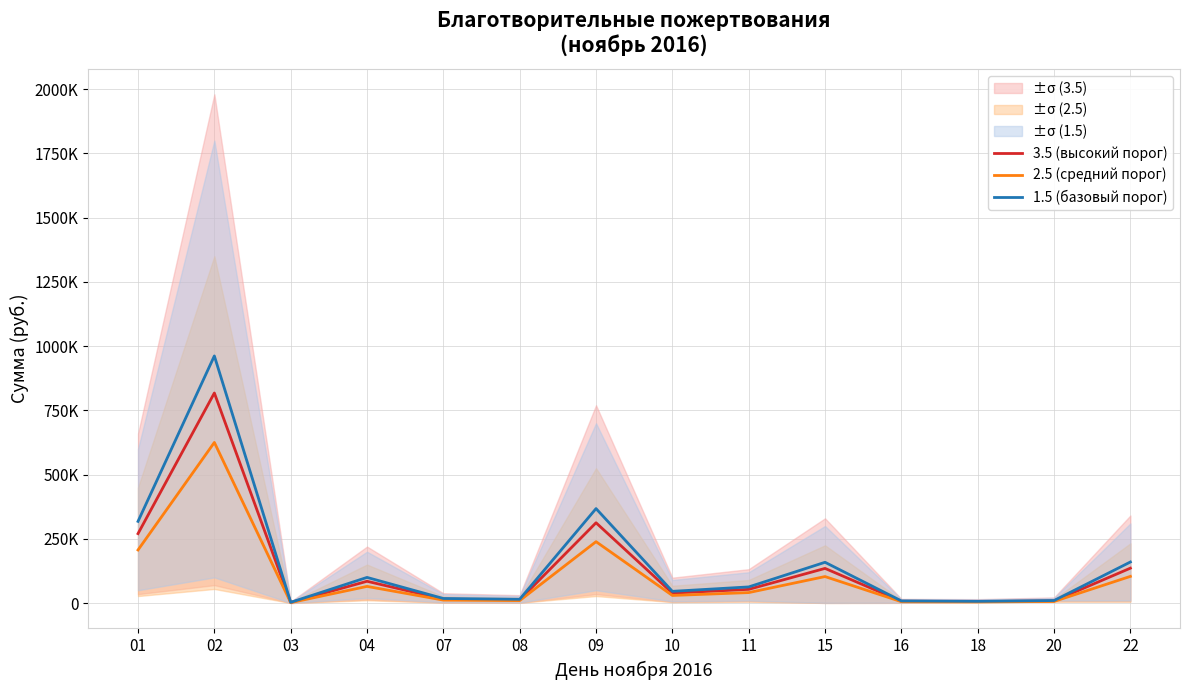

At which label does 2.5 (средний порог) first exceed 40950?

01